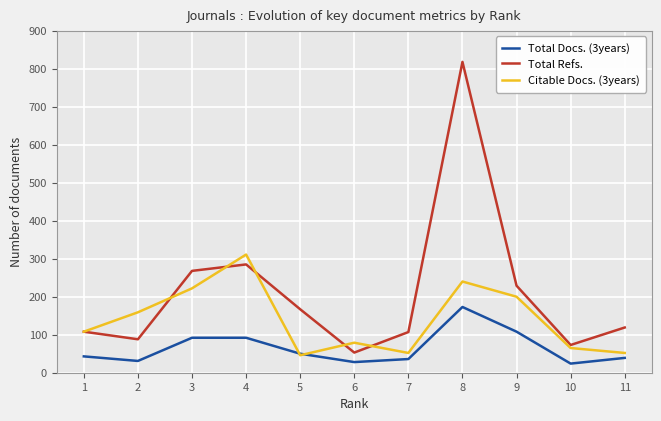

The value of Citable Docs. (3years) at 11 is 52. True or false?

True